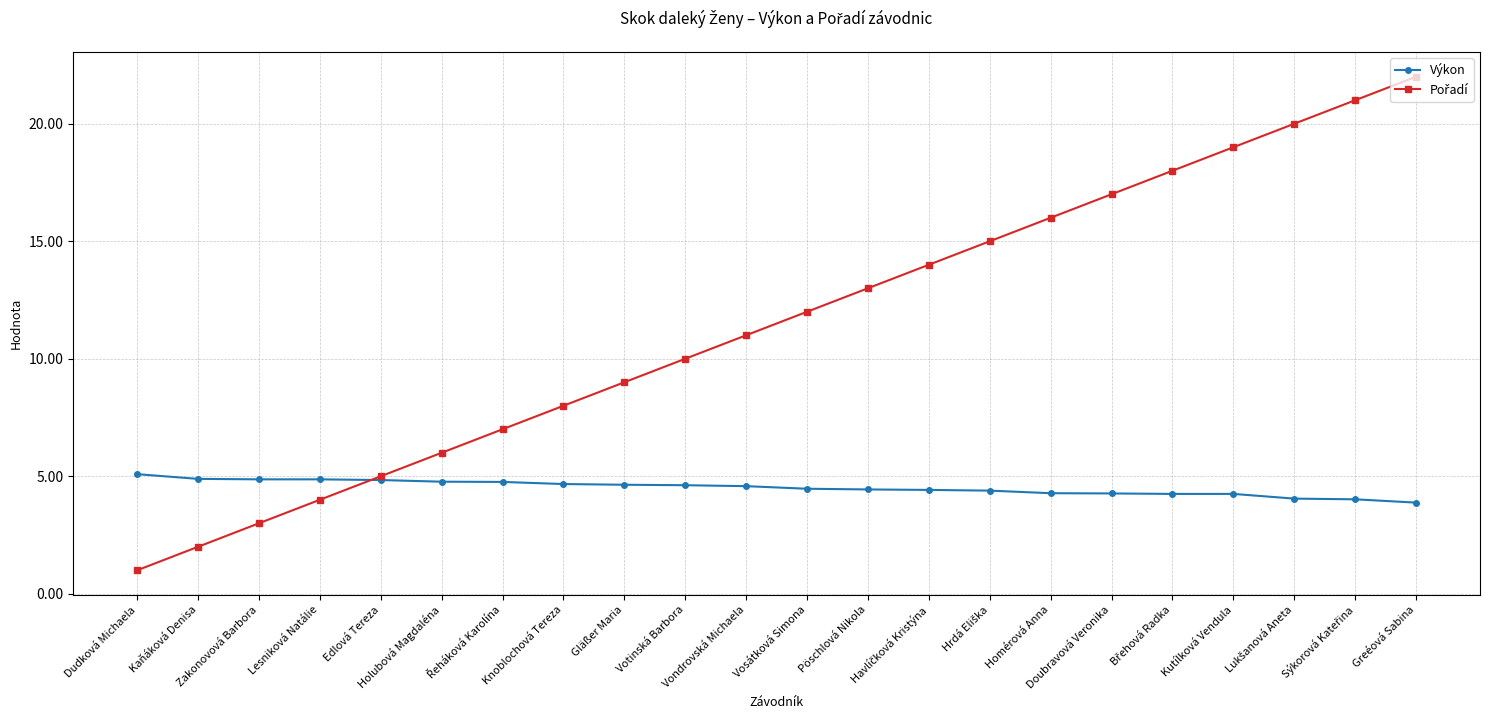

What is the value of the Výkon point at the 15th from the left?

4.4